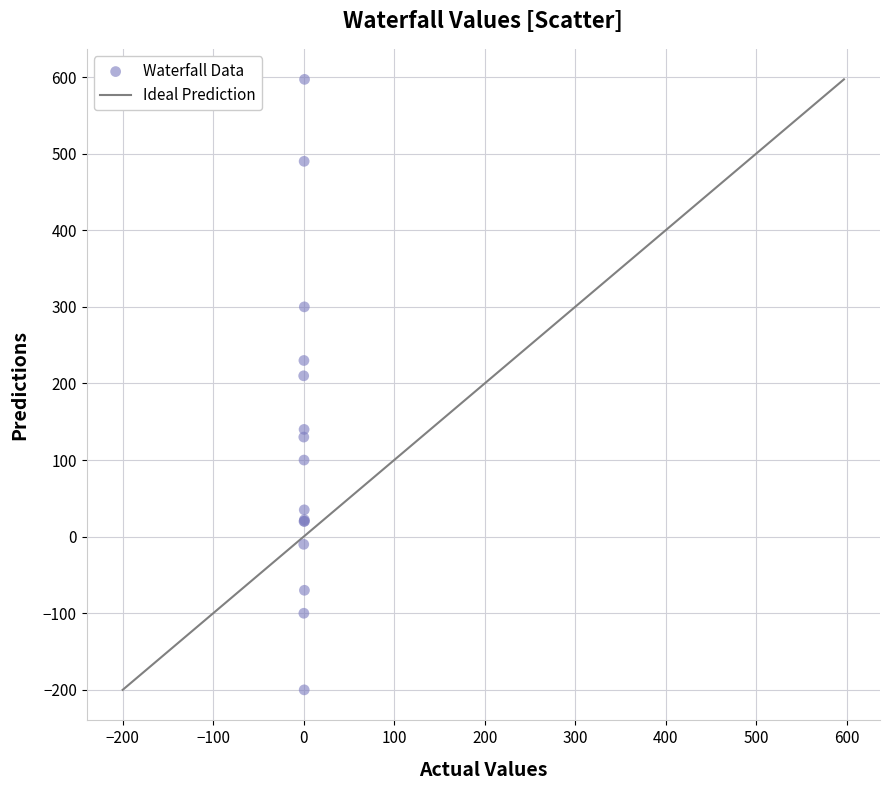

What Y value in the scatter plot is closest to 198?

210